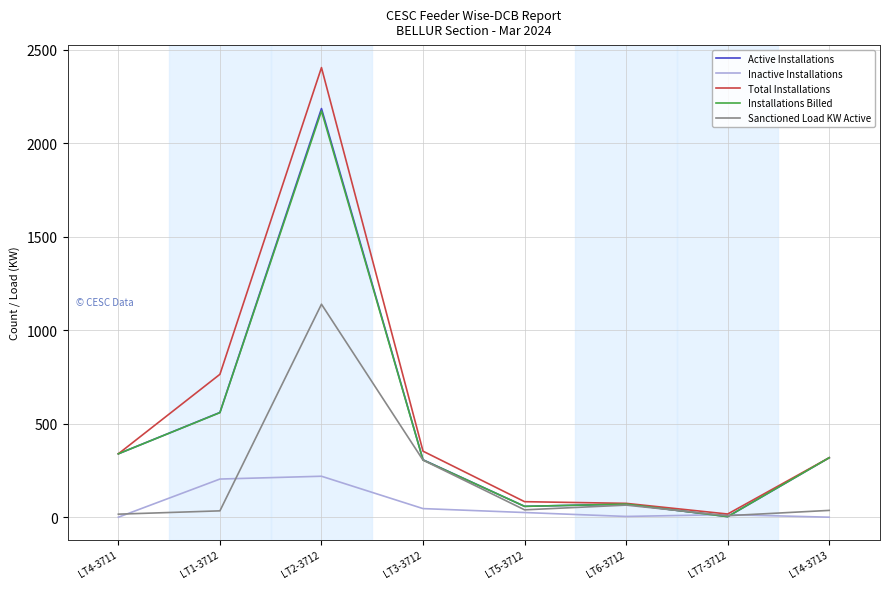

Where is Active Installations nearest to the value 1094?

LT1-3712